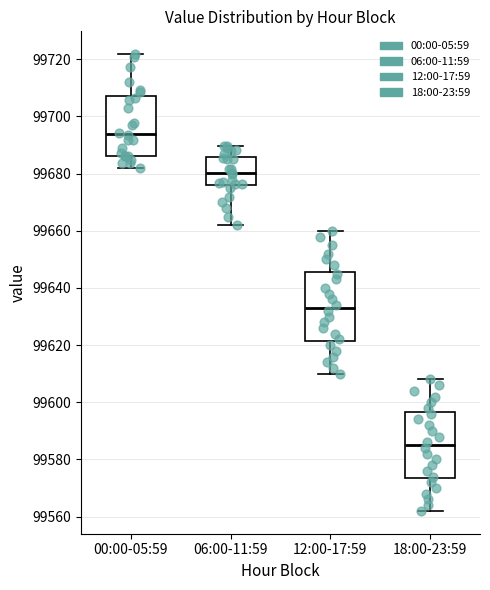

Which box's median line is the lowest?

18:00-23:59